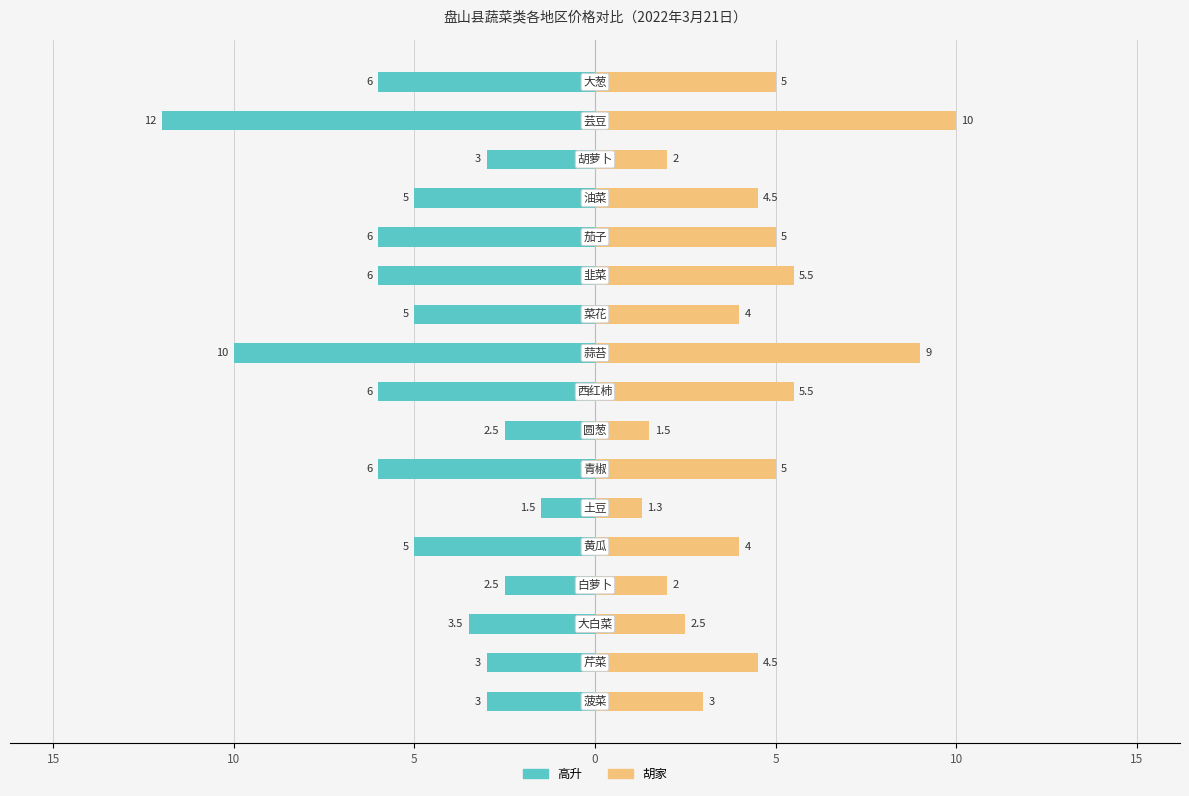

How many values in the 高升 series are below -5?

7